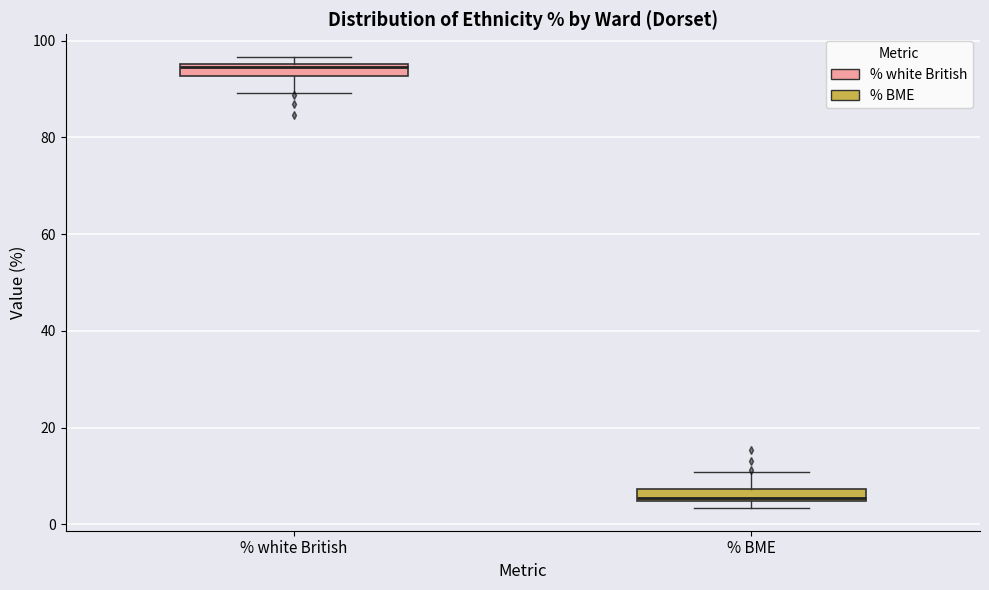

Where does the upper whisker of the box for % BME end on the y-axis? The values are not printed on the chart, so give them approximately, as read against the axis.

10